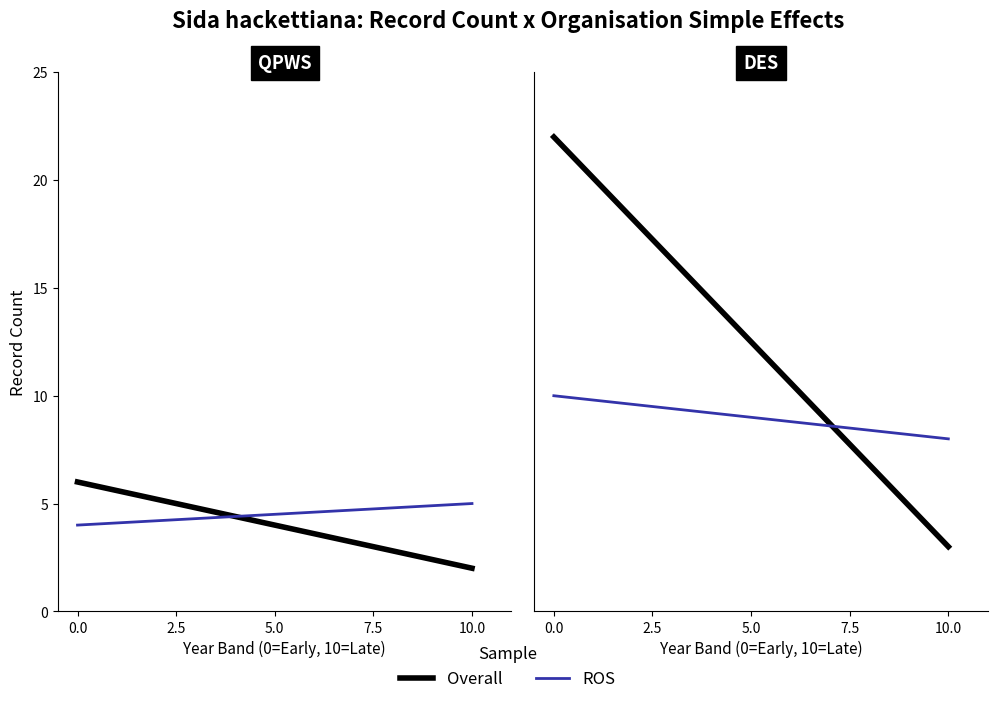

How many series are shown in this chart?

2